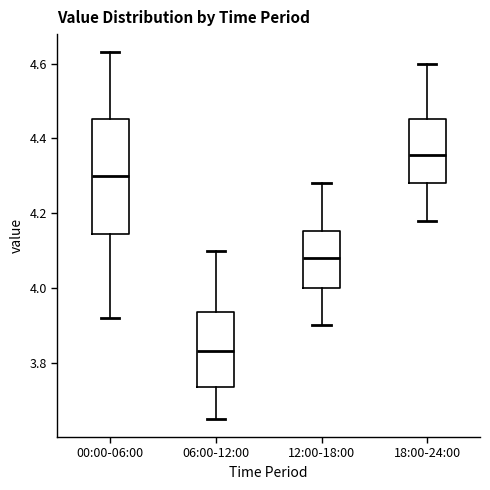

Which box's median line is the highest?

18:00-24:00